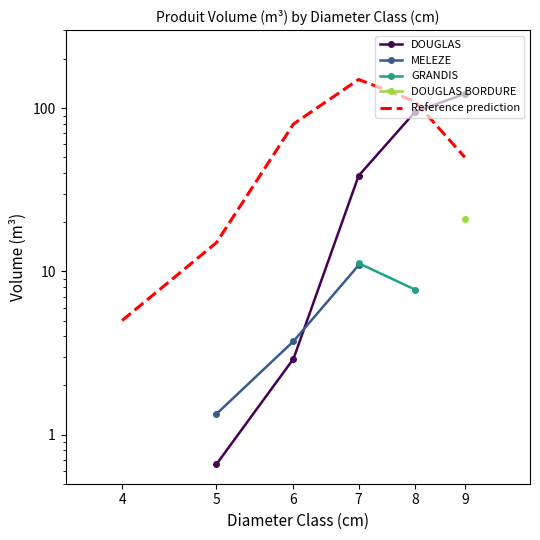

Read the Reference prediction value at 7.

150.0